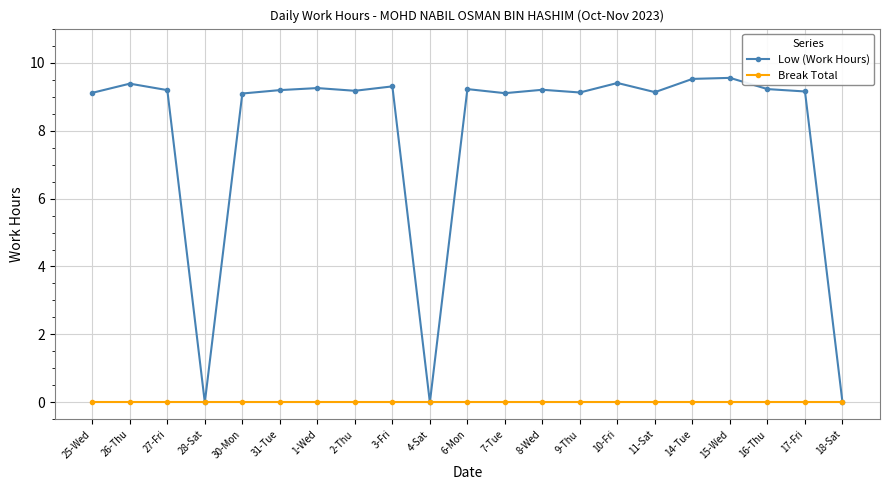

What is the sum of the Low (Work Hours) values at 14-Tue and 27-Fri?

18.7